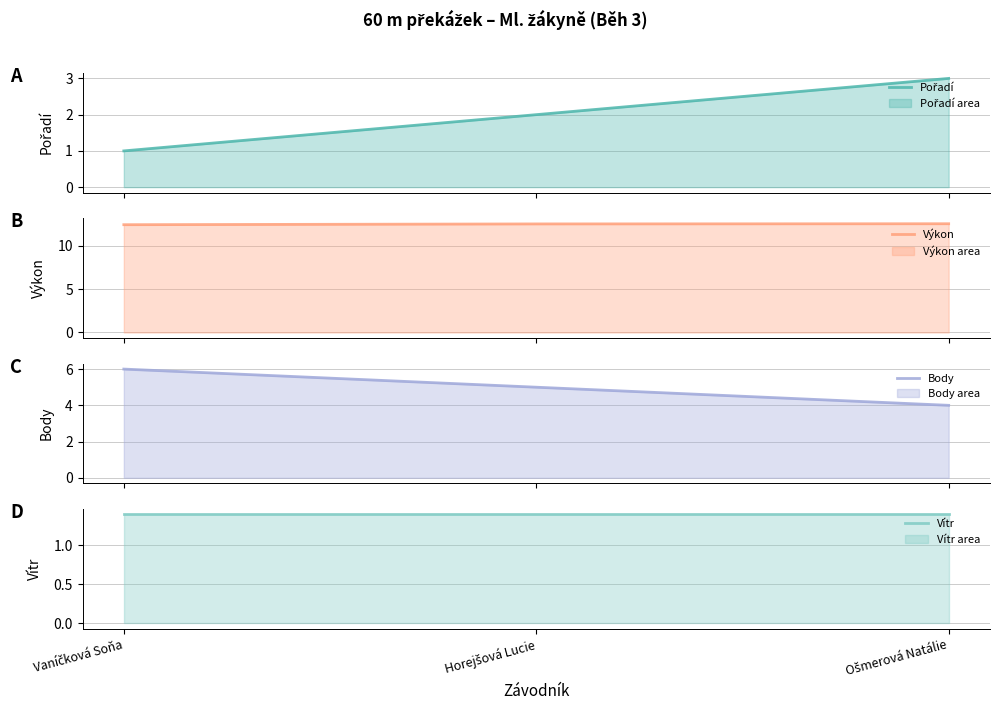

What is the total value across all series at Horejšová Lucie?

20.9